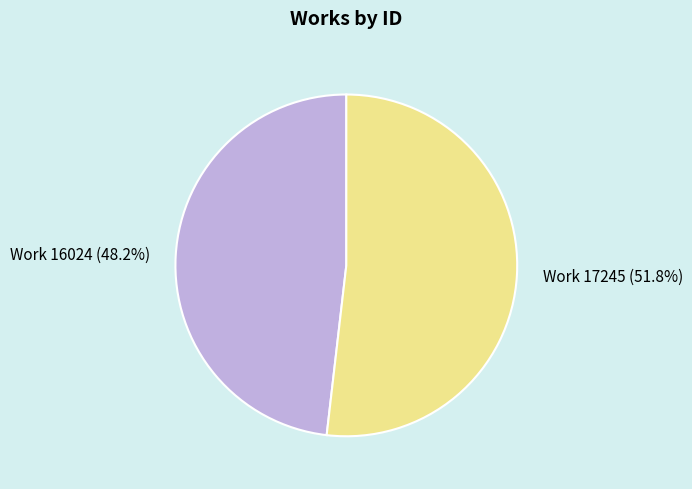

Which slice is the largest?

Work 17245